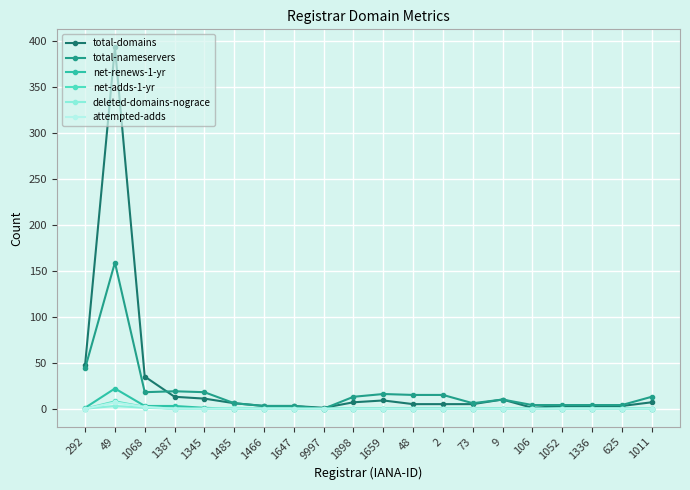

Is it true that total-nameservers equals 6 at 73?

True